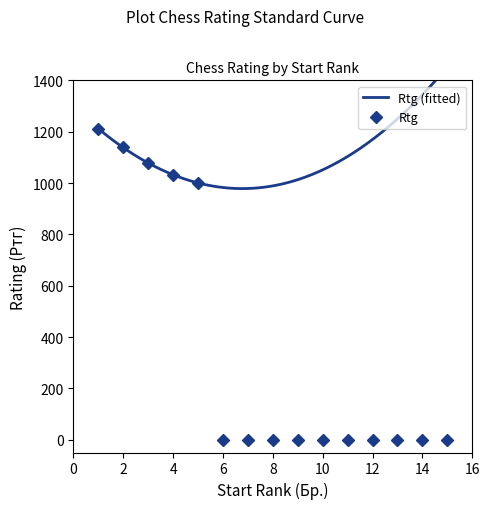

The chart shows a value of 1591 at 5. True or false?

False